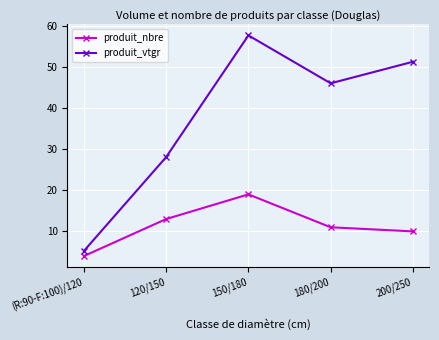

True or false: produit_nbre has a value of 13.0 at 120/150.

True